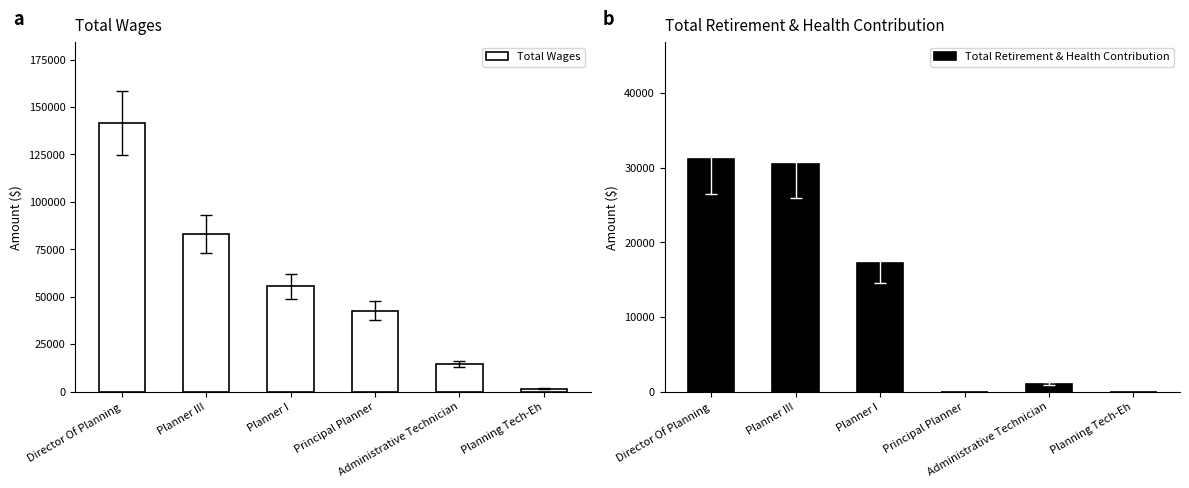

True or false: Total Retirement & Health Contribution has a value of 31186 at Director Of Planning.

True